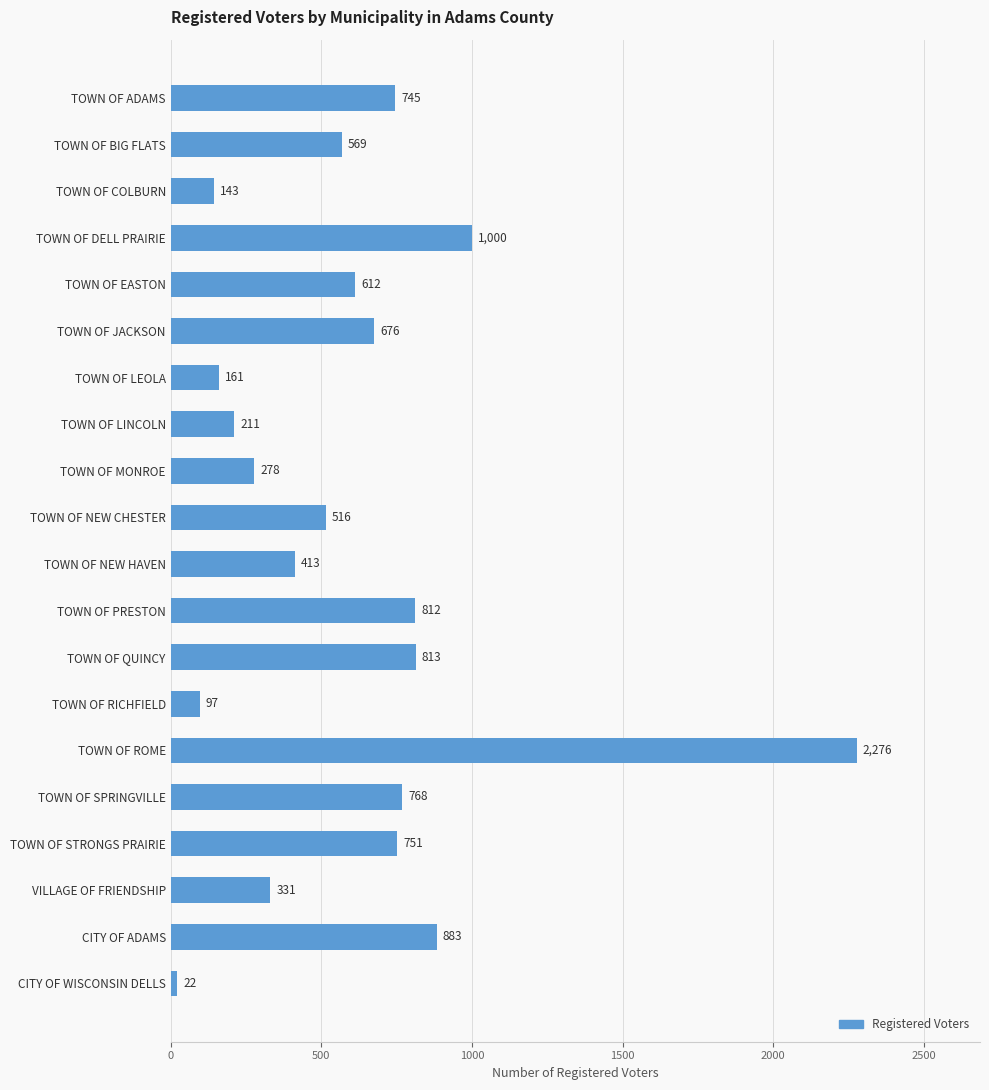

Which has a higher value, TOWN OF DELL PRAIRIE or TOWN OF SPRINGVILLE?

TOWN OF DELL PRAIRIE